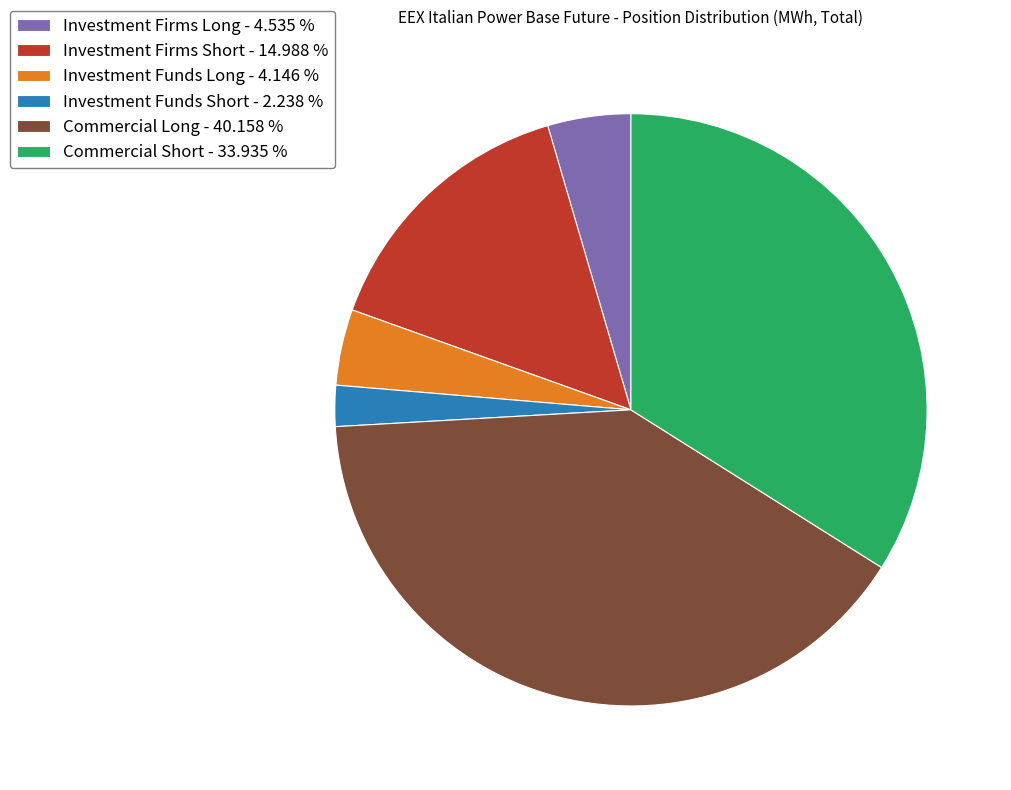

Is it true that Investment Firms Short is 15% of the pie?

True